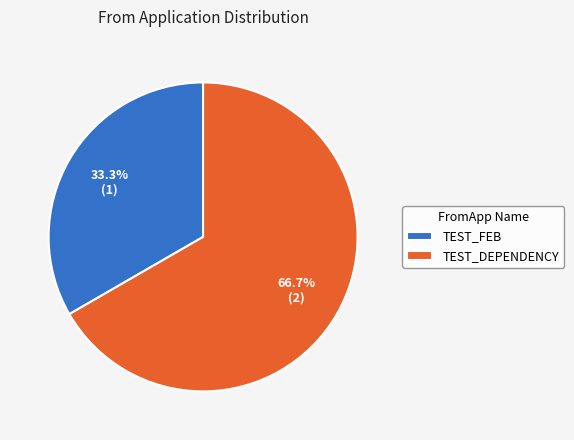

Which category has the biggest portion of the pie?

TEST_DEPENDENCY